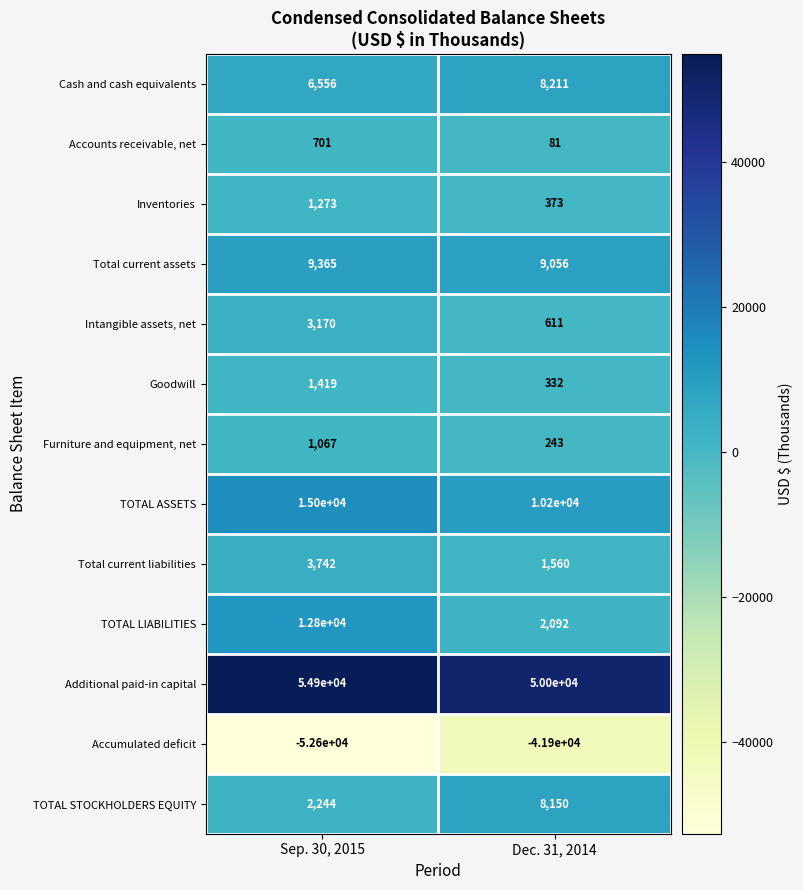

Reading left to right, list all the values displayed in this chart.

Cash and cash equivalents: 6556	8211
Accounts receivable, net: 701	81
Inventories: 1273	373
Total current assets: 9365	9056
Intangible assets, net: 3170	611
Goodwill: 1419	332
Furniture and equipment, net: 1067	243
TOTAL ASSETS: 15000	10200
Total current liabilities: 3742	1560
TOTAL LIABILITIES: 12800	2092
Additional paid-in capital: 54900	50000
Accumulated deficit: -52600	-41900
TOTAL STOCKHOLDERS EQUITY: 2244	8150